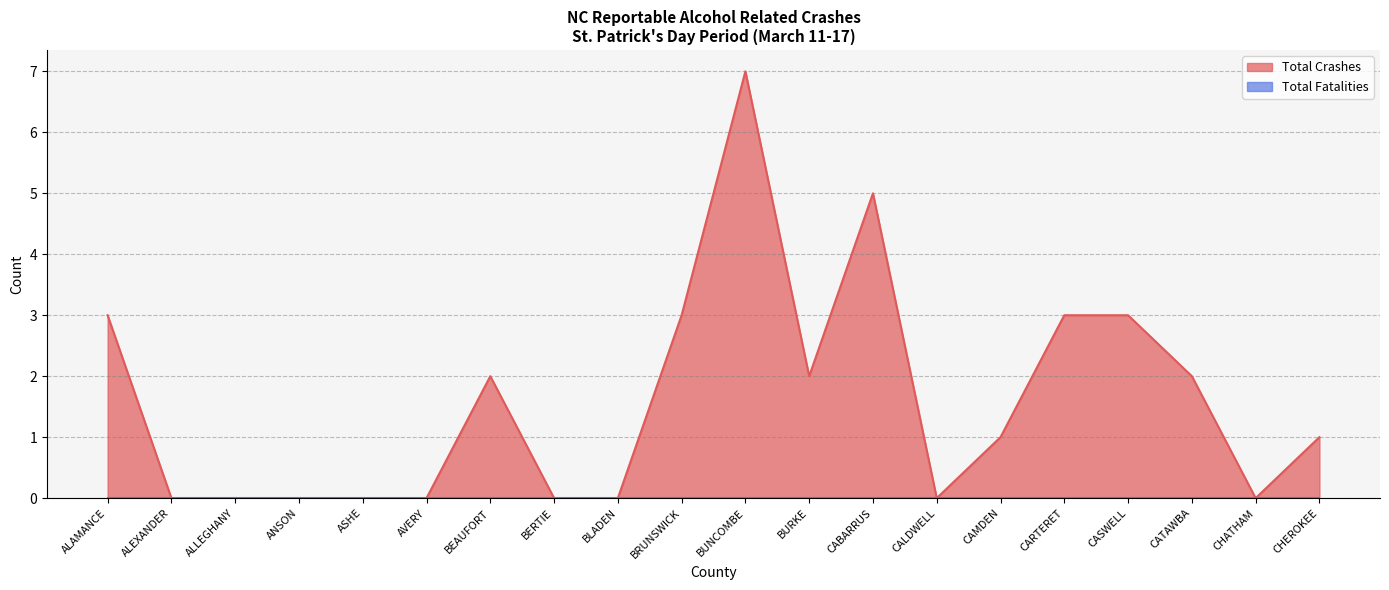

Where does the data first go above 1?

ALAMANCE